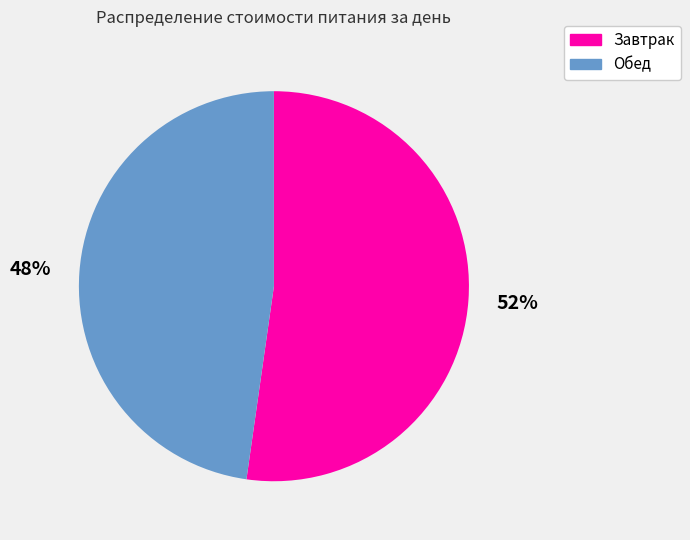

Count the number of slices in the pie.

2